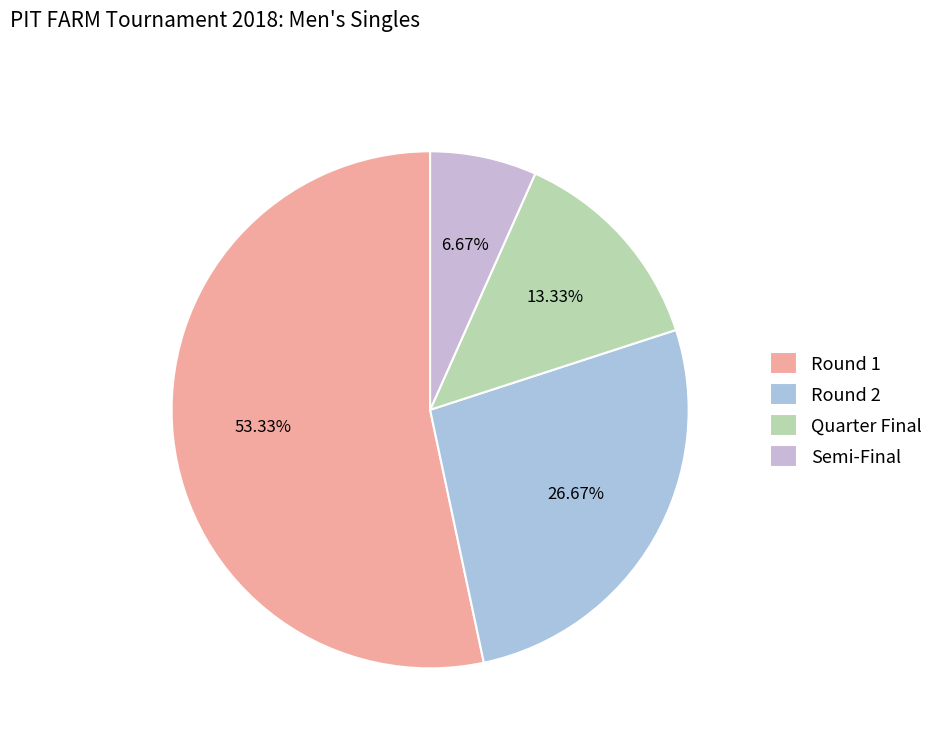

How many segments does this pie chart have?

4